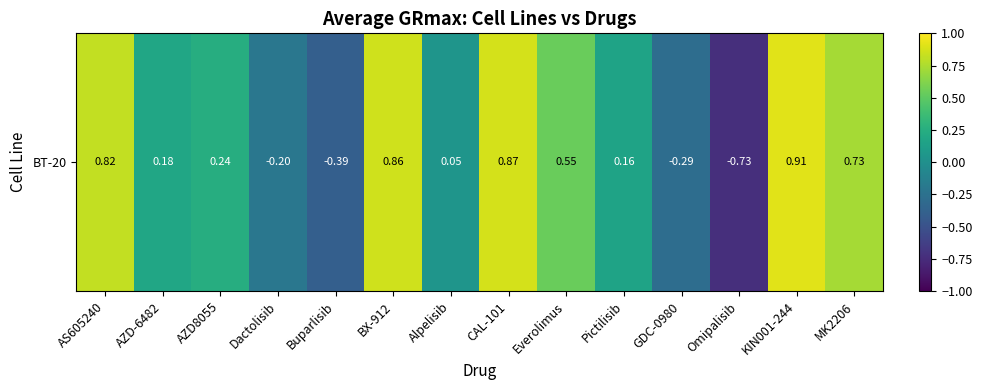

Between Buparlisib and AZD8055, which is larger?

AZD8055